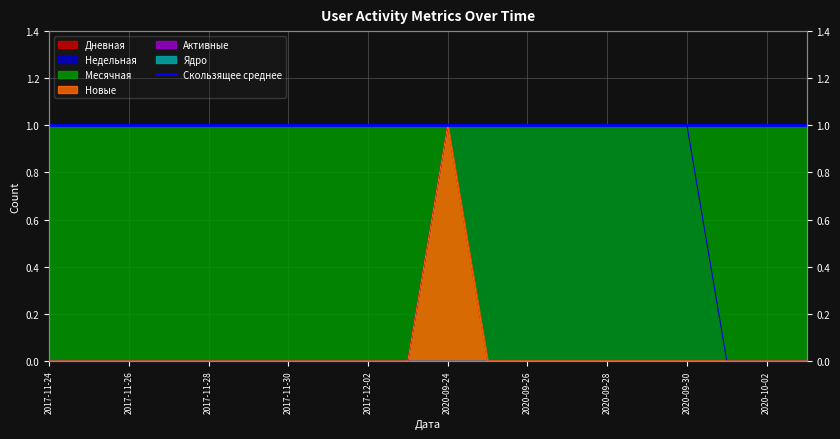

Does the chart have visible grid lines?

Yes